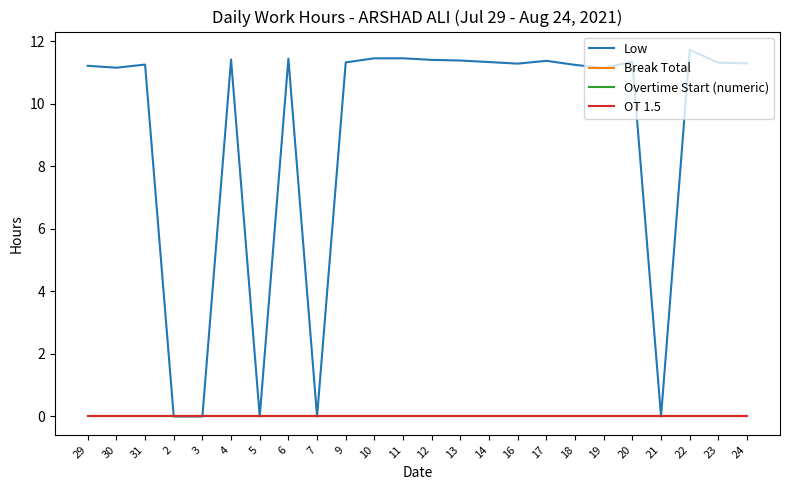

Is this an area chart (filled region under the line)?

No